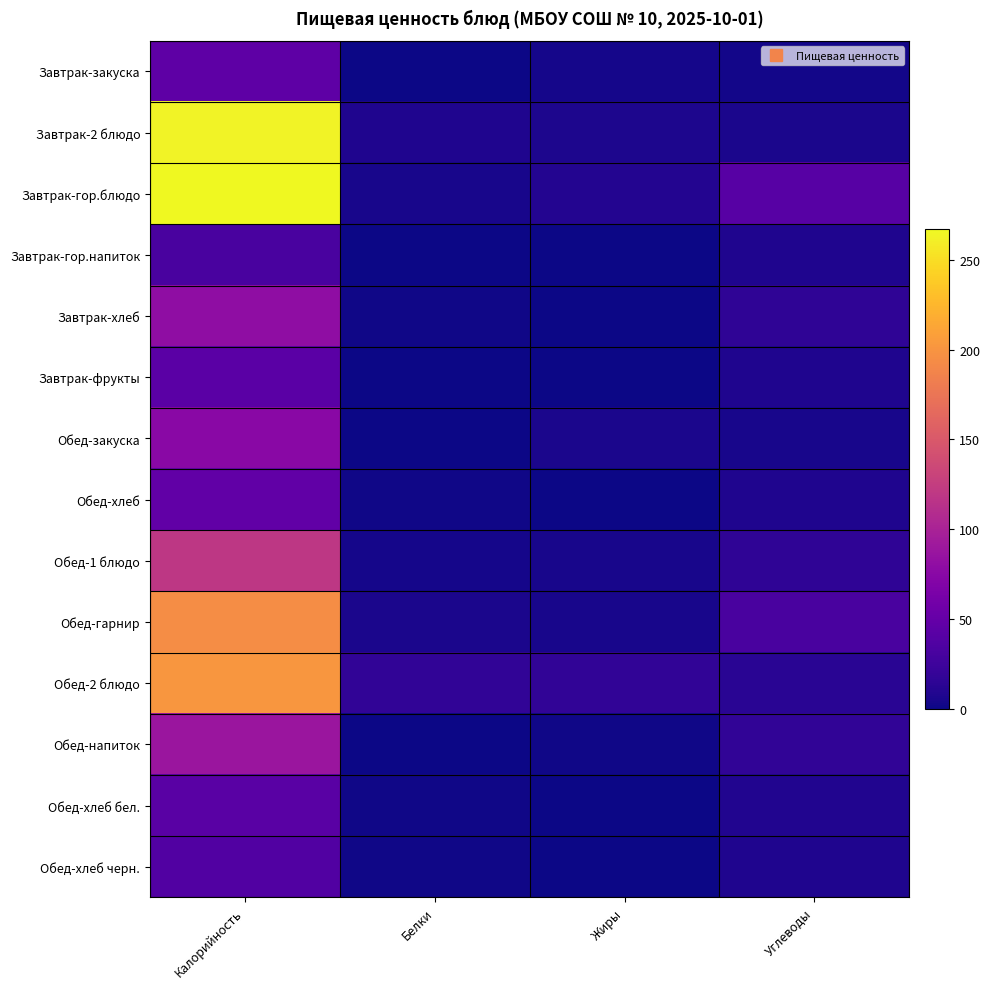

Which series has the largest total across all categories?

Завтрак-гор.блюдо